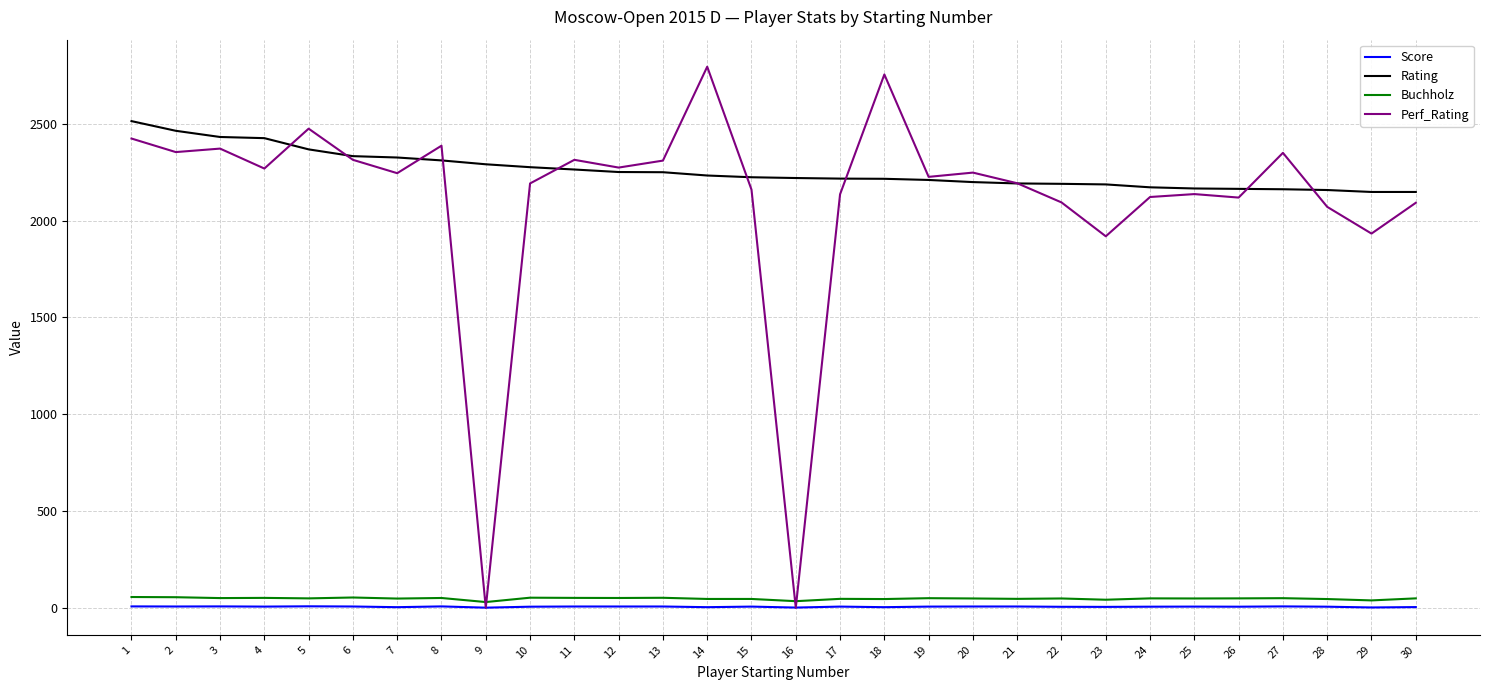

Which series changed the most between 13 and 18?

Perf_Rating